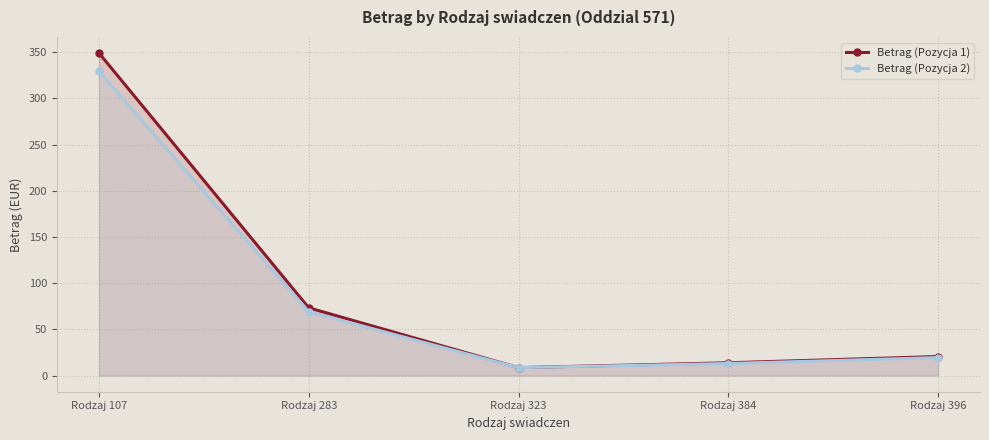

The value of Betrag (Pozycja 2) at Rodzaj 384 is 13.1. True or false?

True